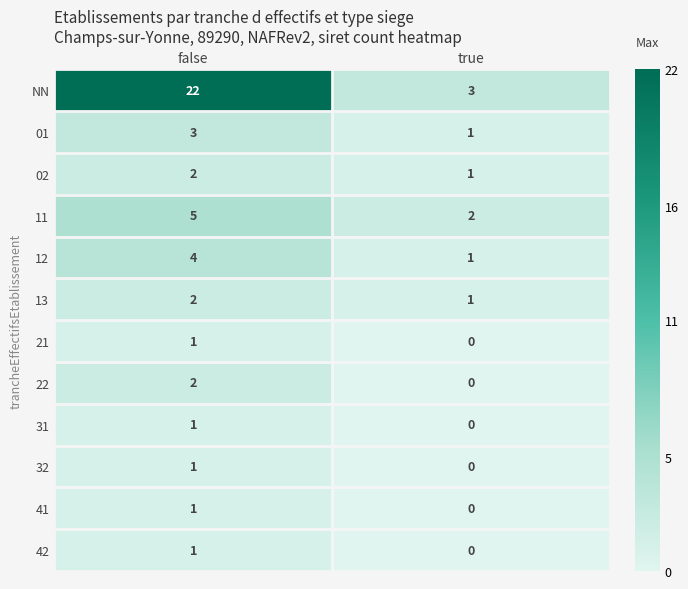

What is the sum of the 13 values at true and false?

3